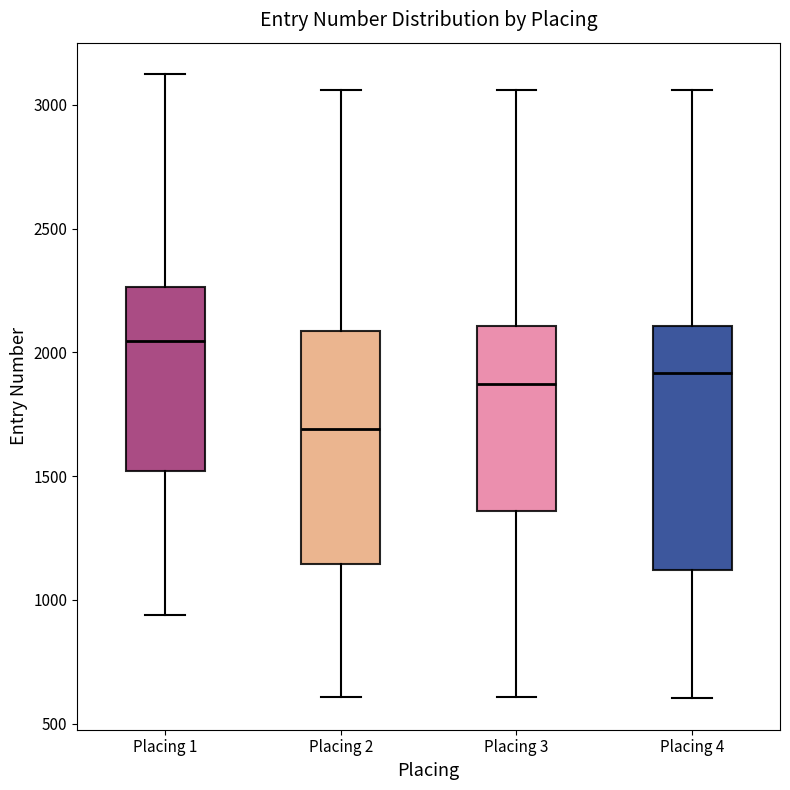

Where is the upper edge of the box for Placing 4 on the y-axis? The values are not printed on the chart, so give them approximately, as read against the axis.

2100